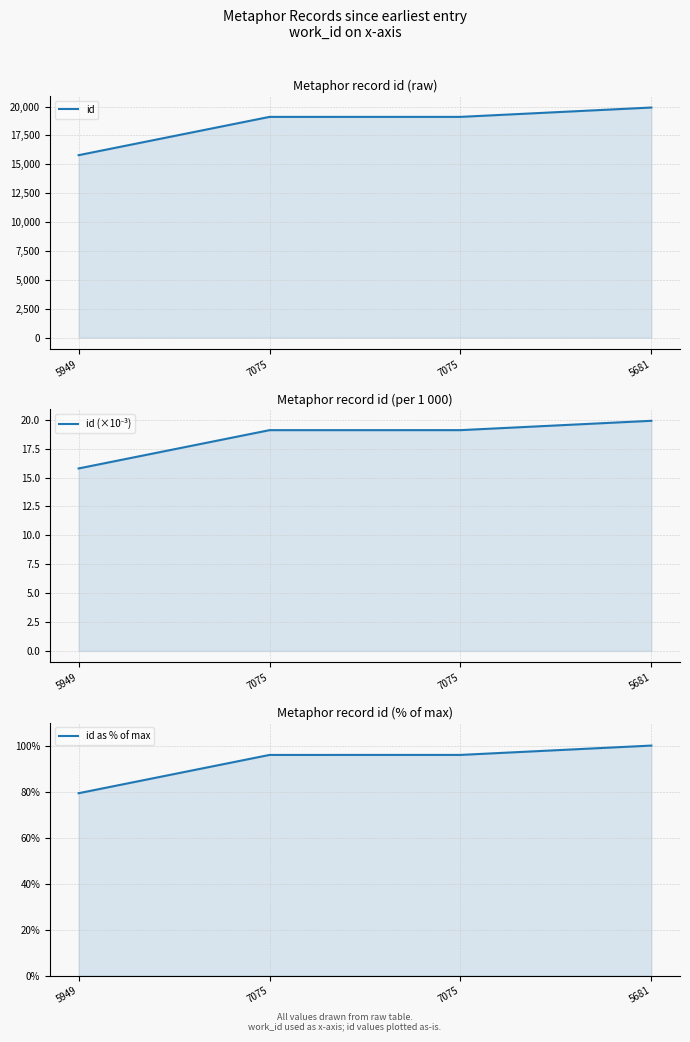

Which series changed the most between 7075 and 5681?

id